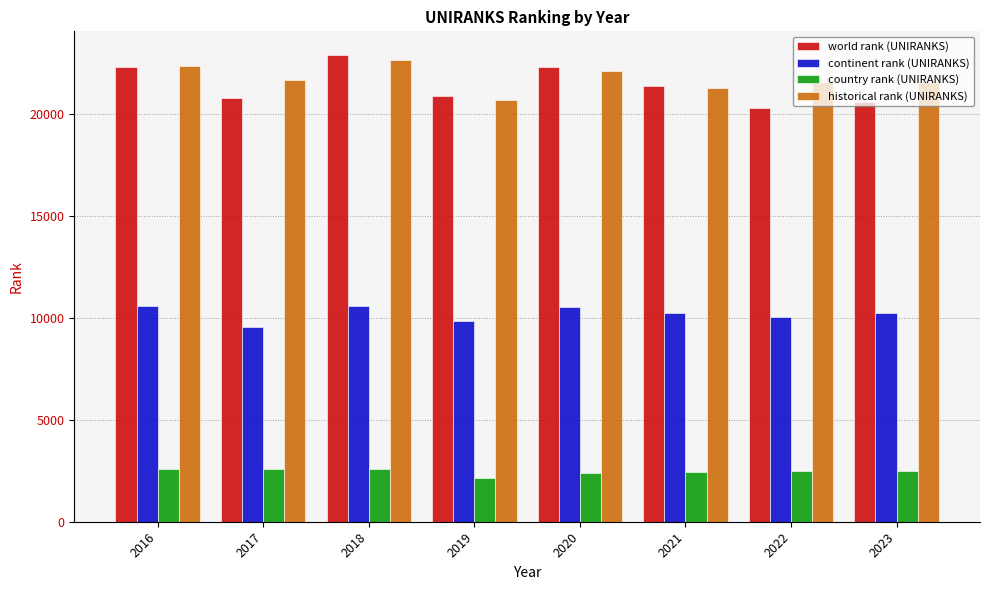

The value of historical rank (UNIRANKS) at 2018 is 36771.4. True or false?

False